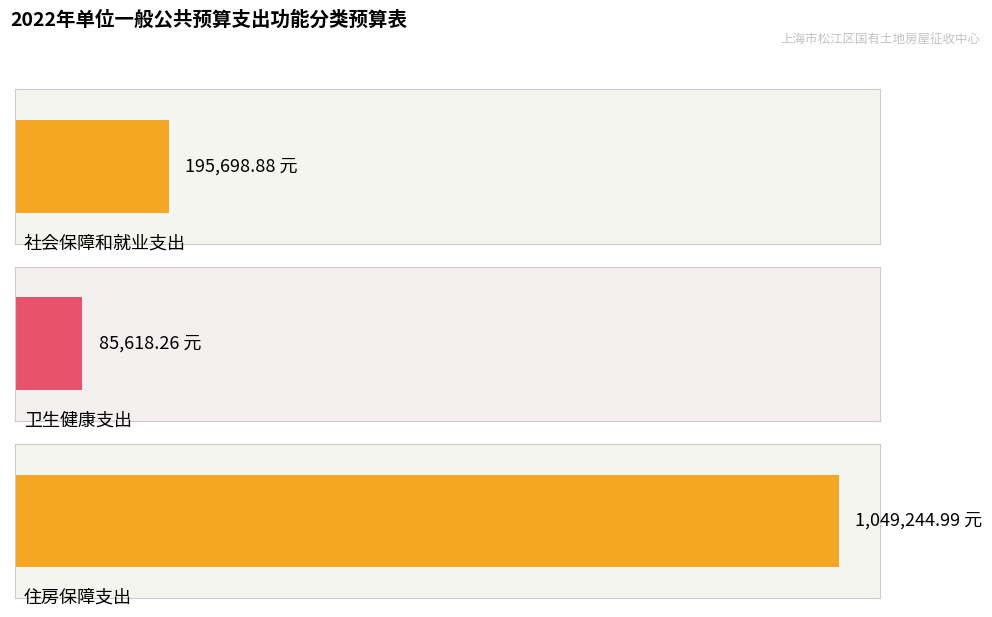

At which category does the chart reach its peak across all series?

住房保障支出